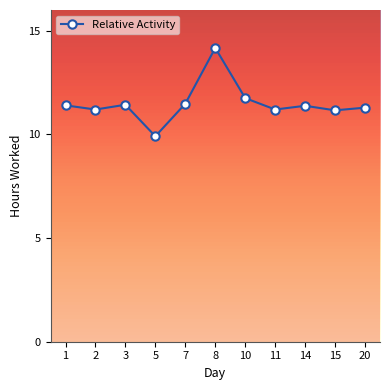

Read the value at 15.

11.2